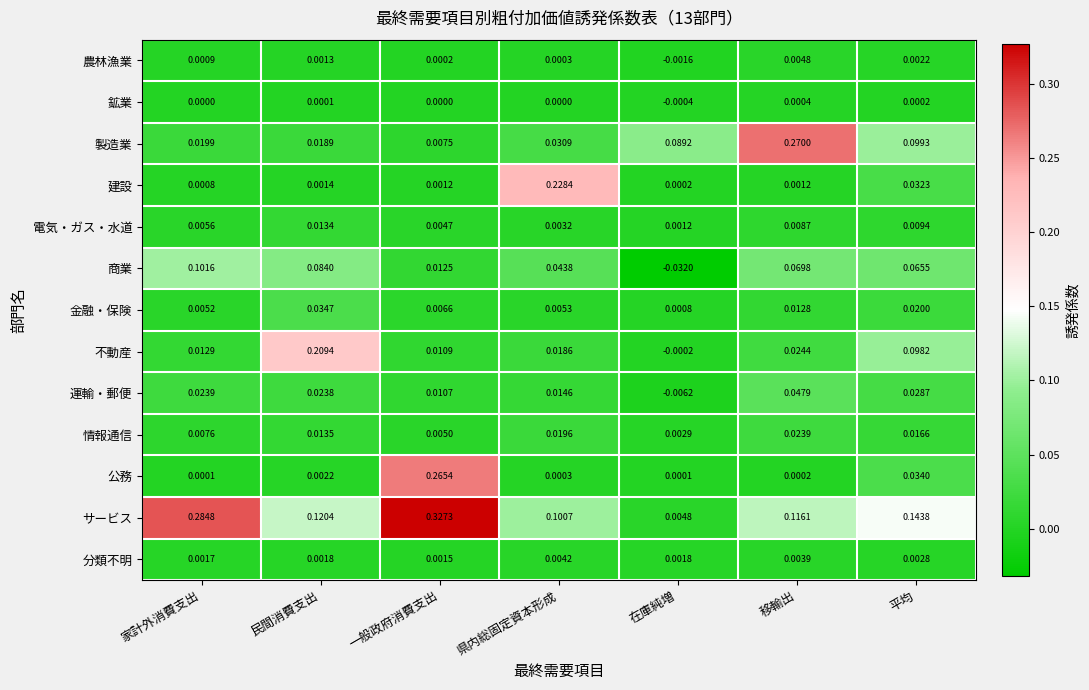

Which label corresponds to the largest value in the chart?

一般政府消費支出